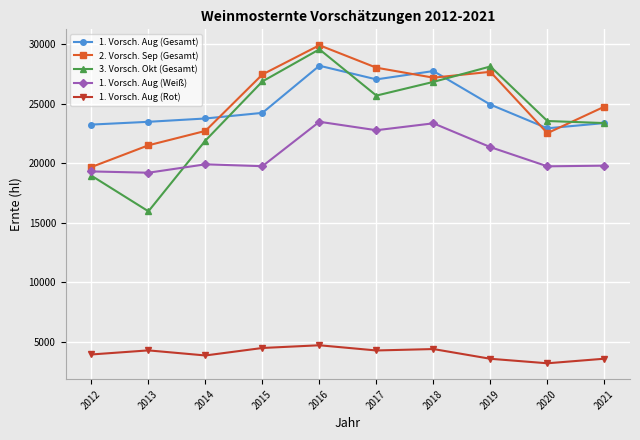

What is the greatest value displayed?

29927